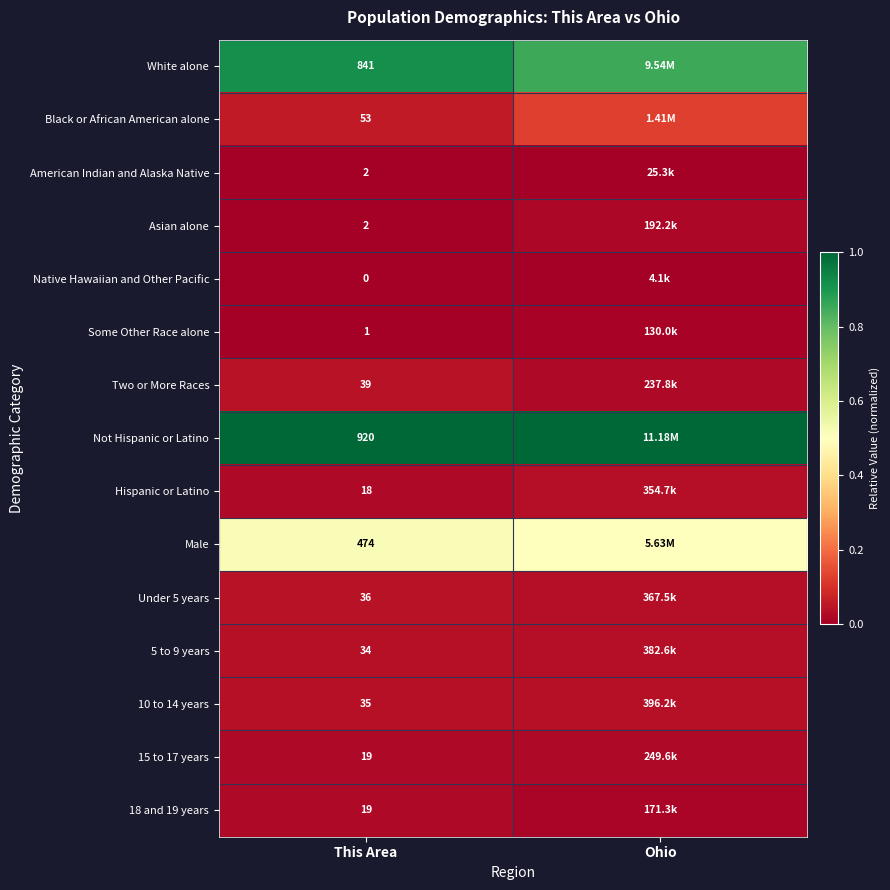

At which label is 18 and 19 years closest to 0?

Ohio